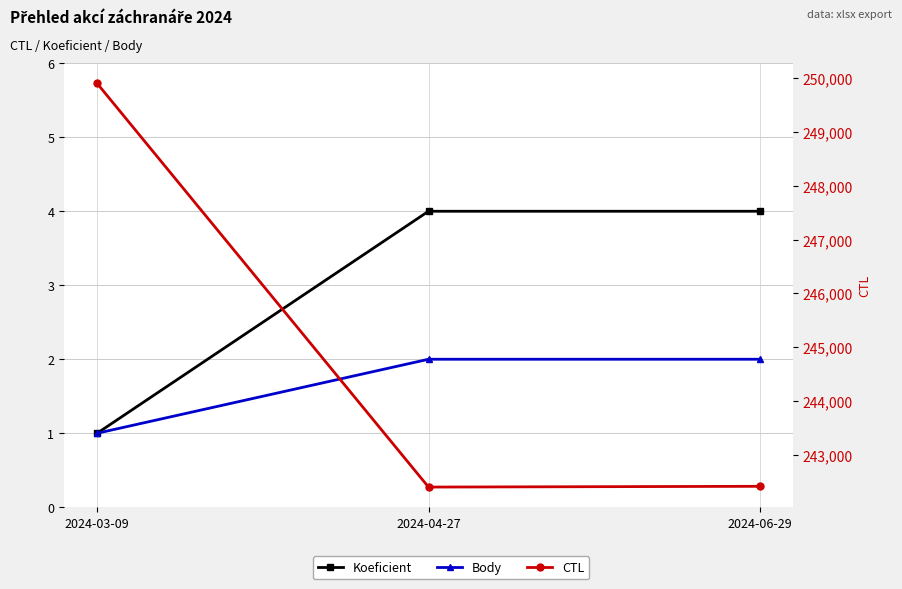

Which series changed the most between 2024-03-09 and 2024-06-29?

CTL